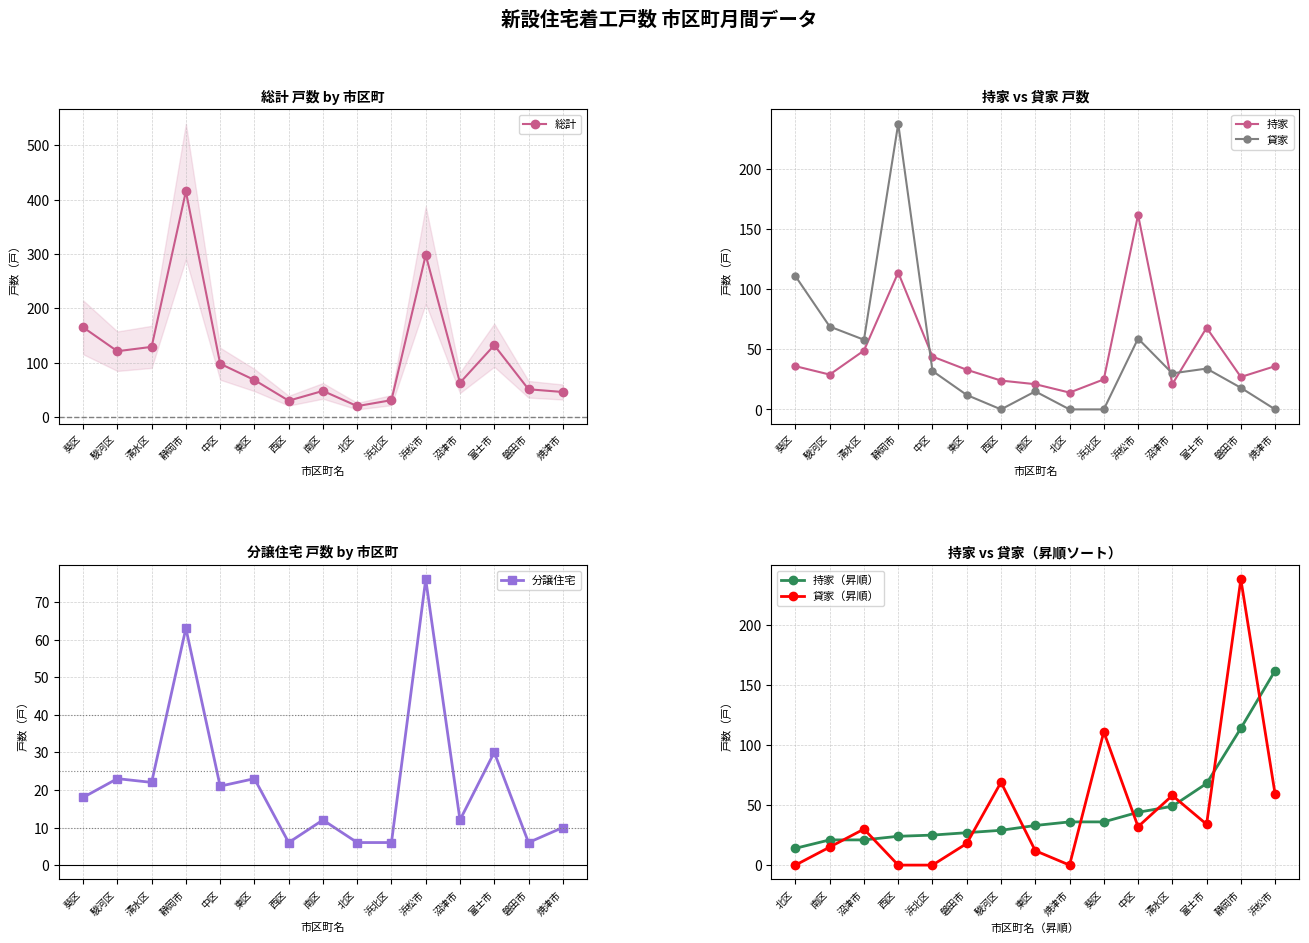

Which category has the lowest value in the 分譲住宅 series?

西区